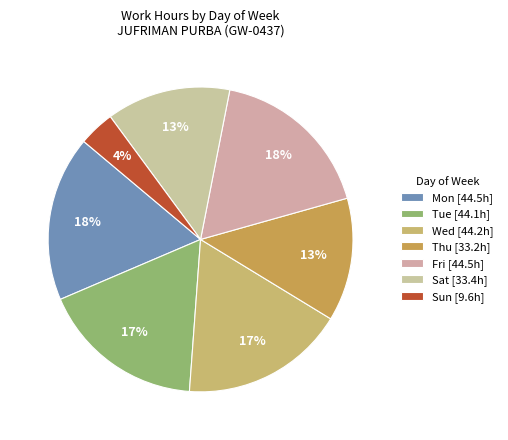

How many segments does this pie chart have?

7